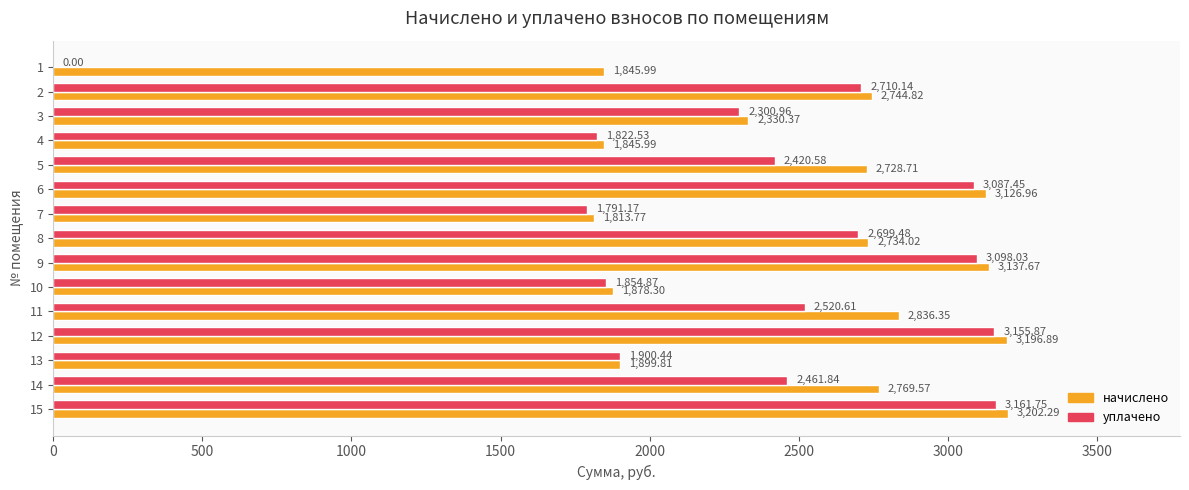

At which label does уплачено reach its peak?

15